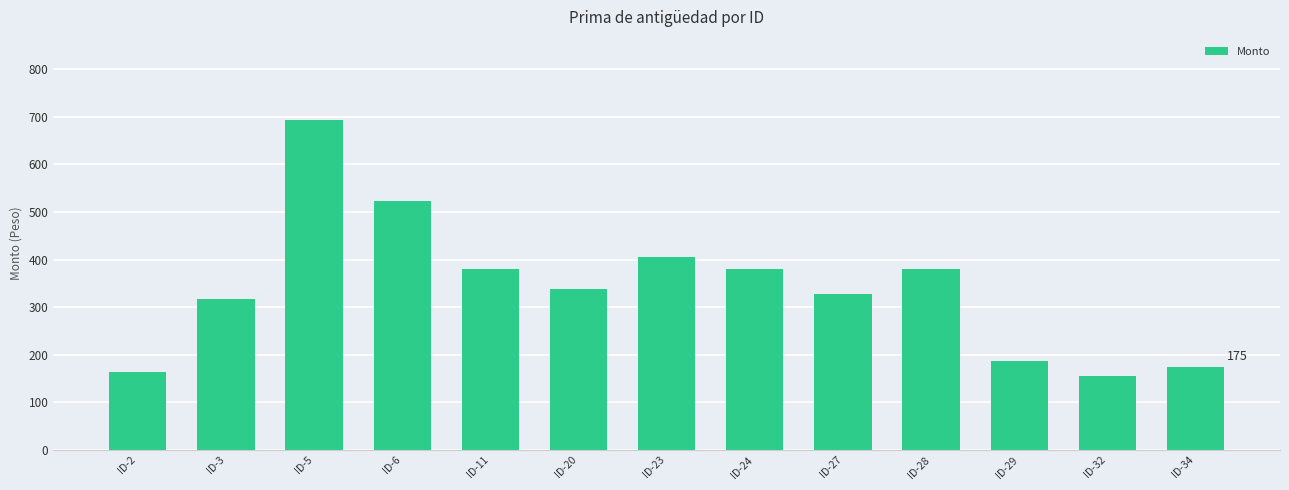

Which label corresponds to the largest value in the chart?

ID-5